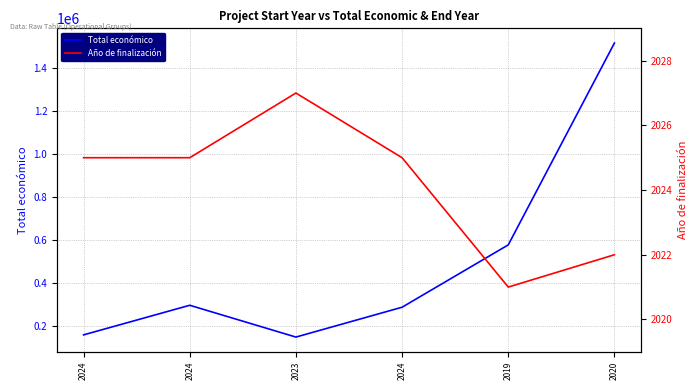

What are all the series names shown in the legend?

Total económico, Año de finalización